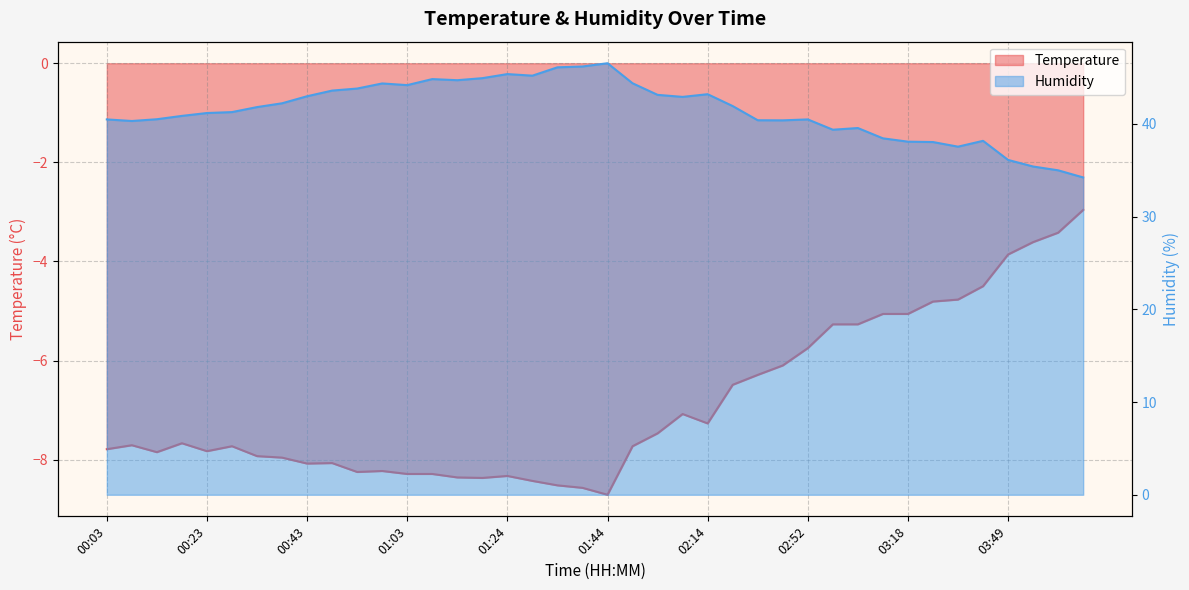

True or false: Temperature and Humidity intersect in this chart.

False